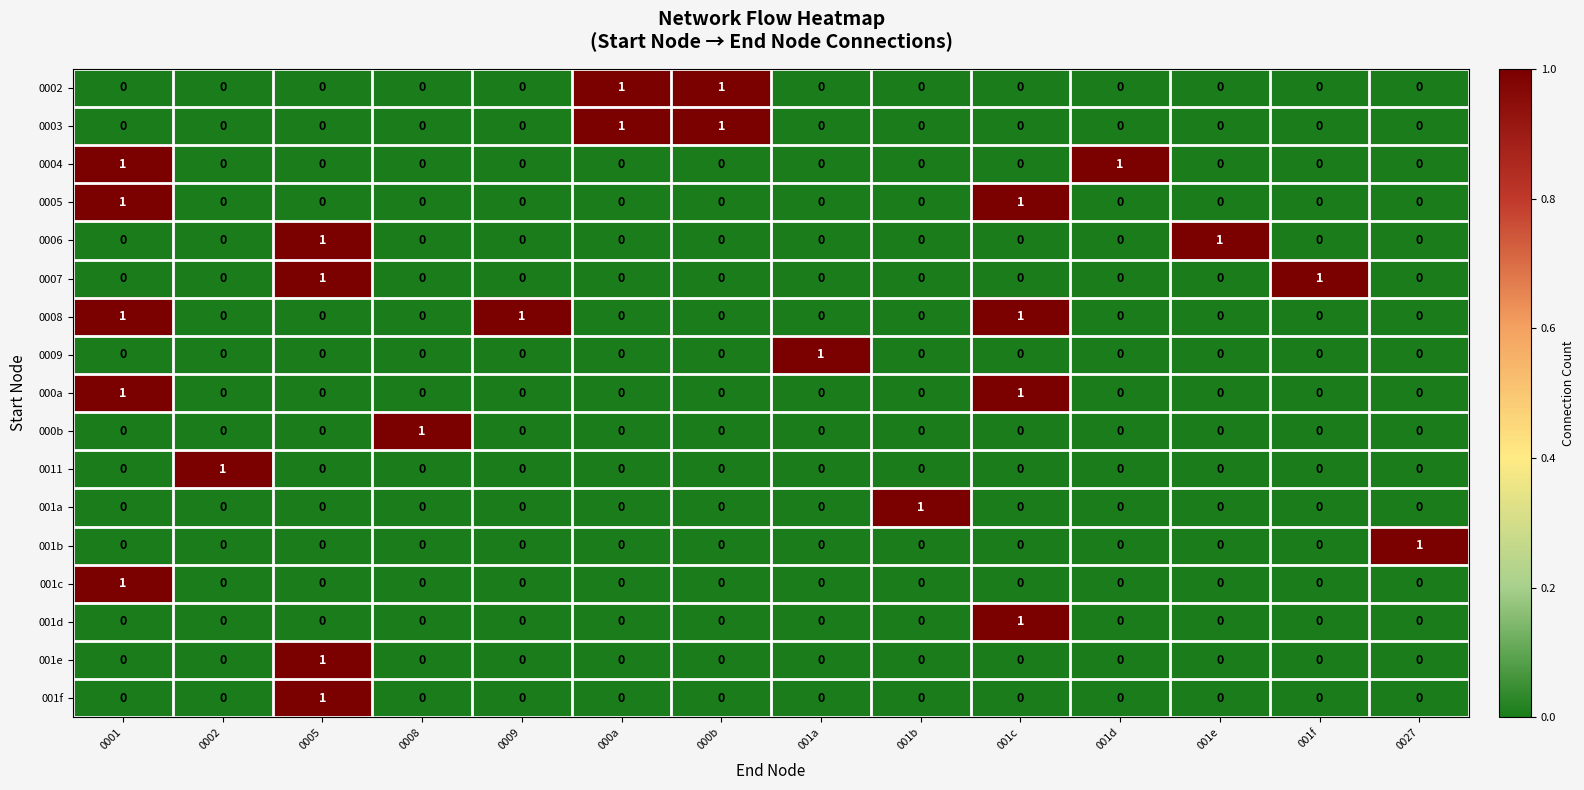

At how many categories does at least one series exceed 0?

14